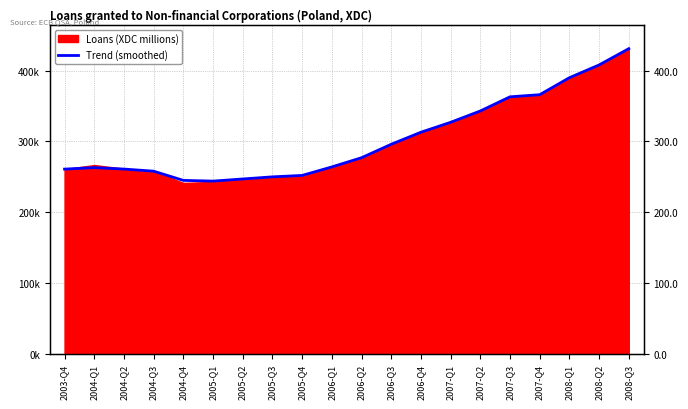

Reading left to right, transcribe all the data shown in this chart.

260949.5	263000.0	261000.0	258000.0	245000.0	244000.0	247000.0	250000.0	252000.0	264000.0	277000.0	296000.0	313000.0	327000.0	343000.0	363000.0	366000.0	390000.0	408000.0	431000.0